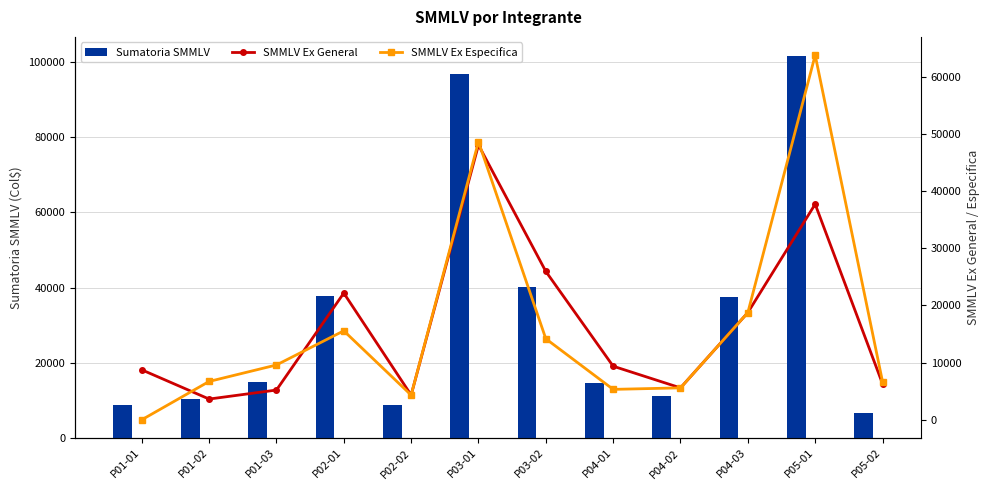

Does the chart contain any negative values?

No